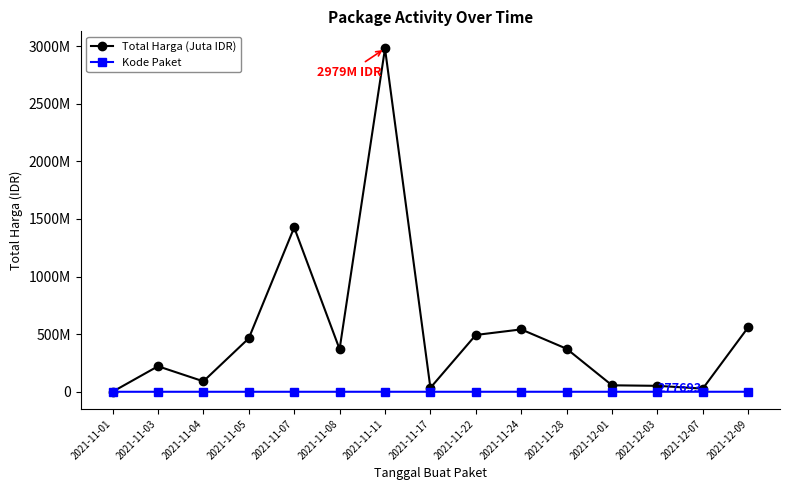

Is the value of Total Harga (Juta IDR) at 2021-12-07 greater than the value of Kode Paket at 2021-12-07?

Yes